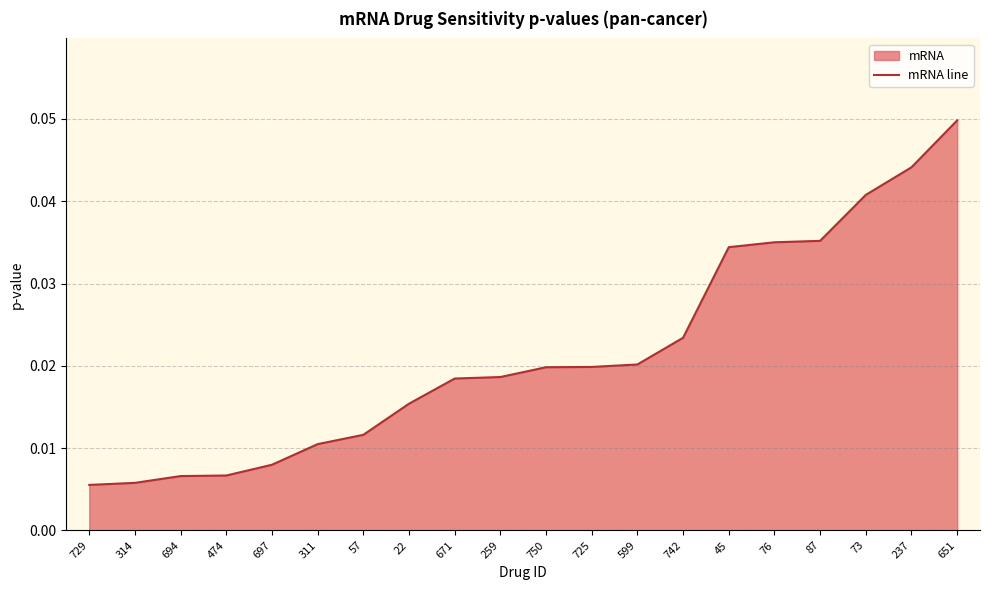

How many values are between 0 and 1?

20